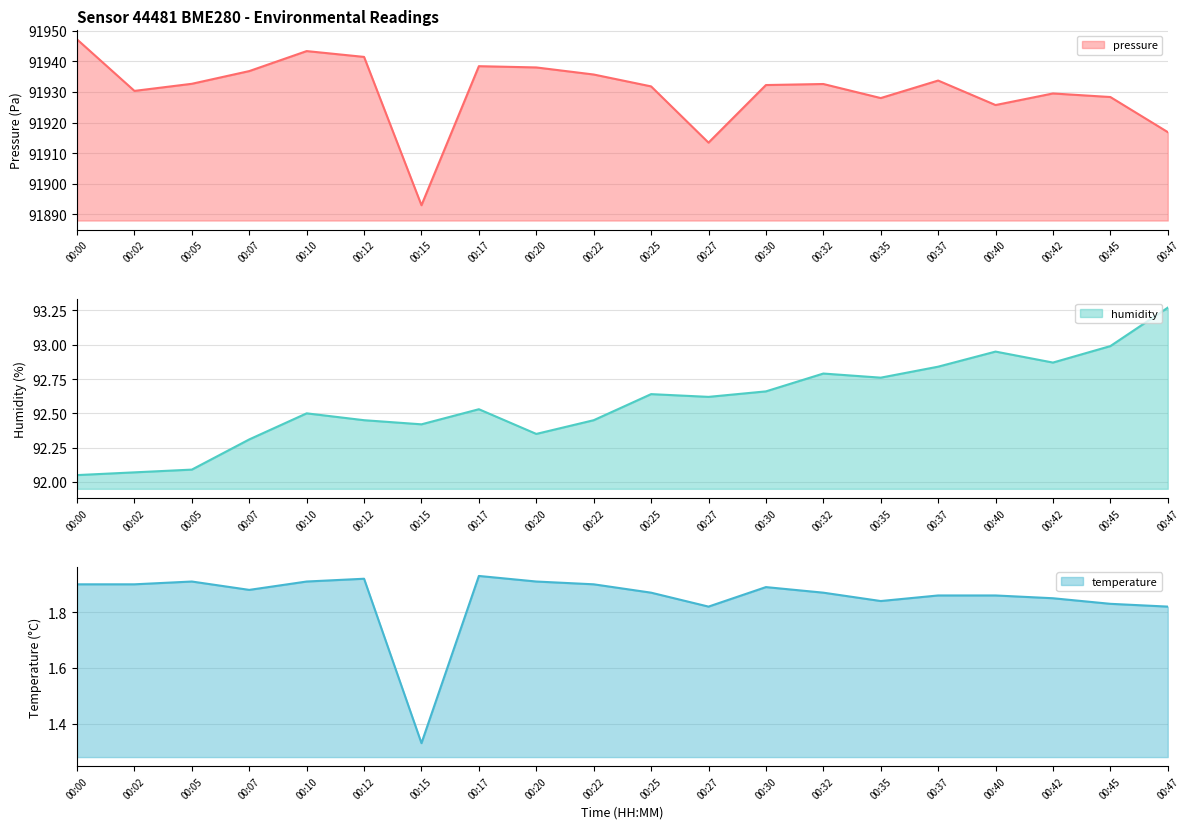

At which category does humidity reach its first local valley?

00:15